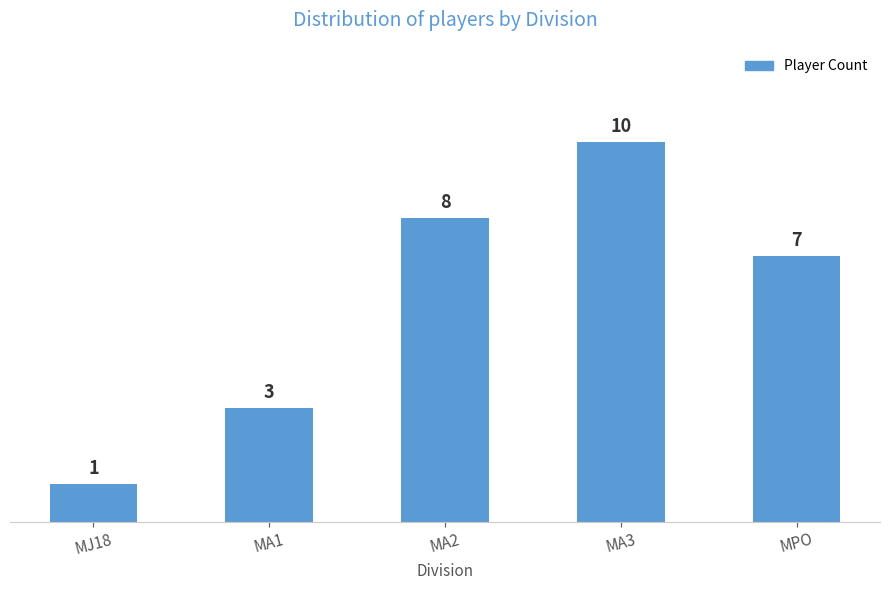

What is the value of the 3rd bar from the left?

8